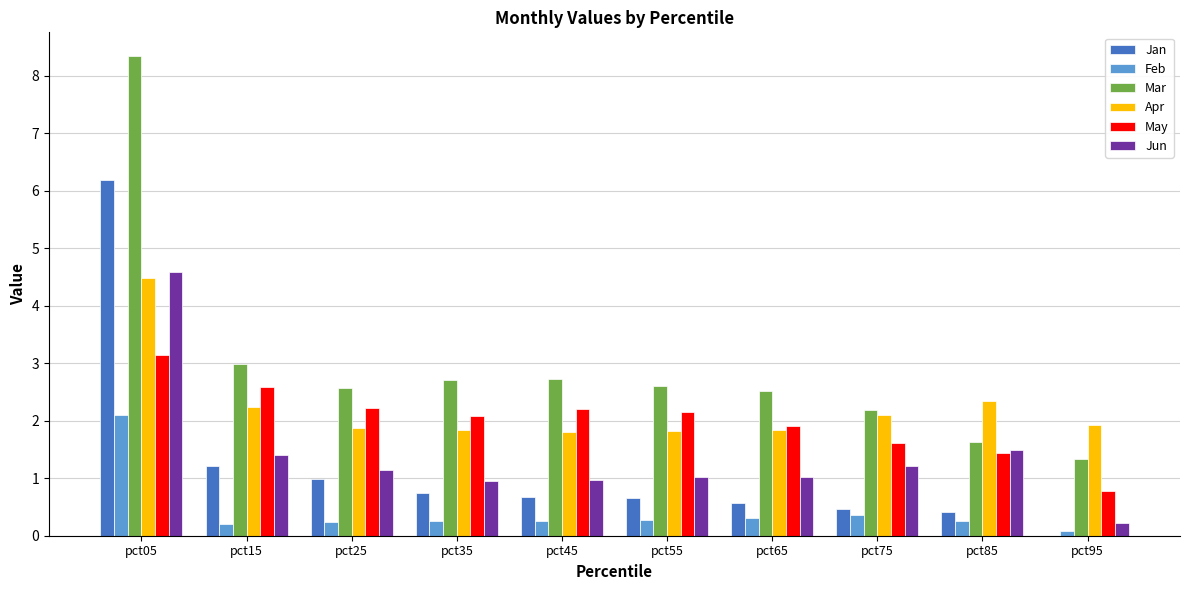

Which series has the largest total across all categories?

Mar